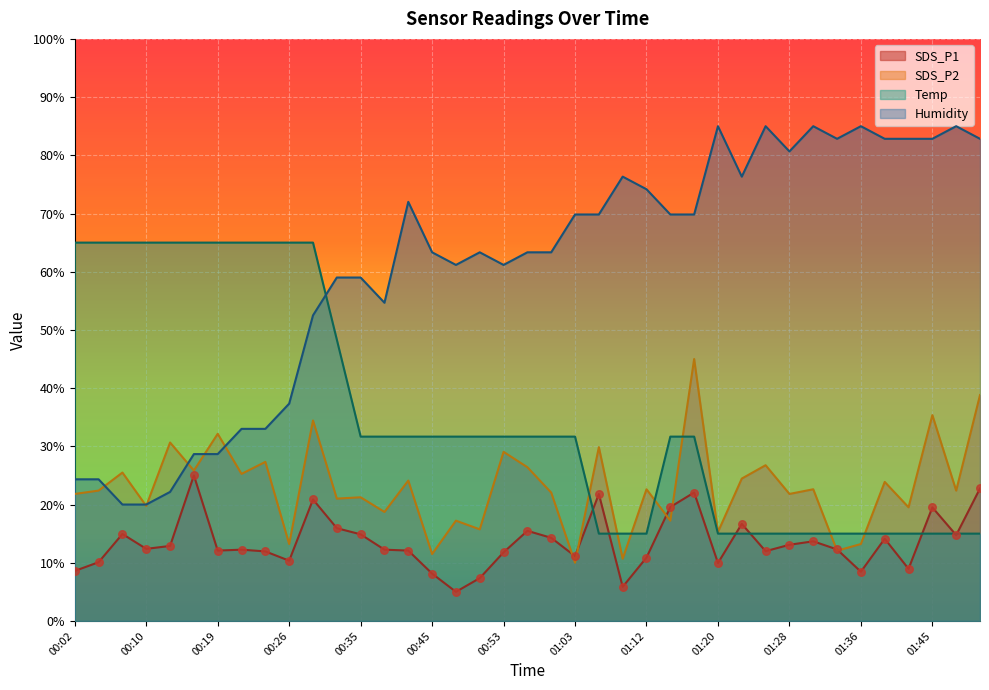

What is the total value across all series at 00:53?

133.7